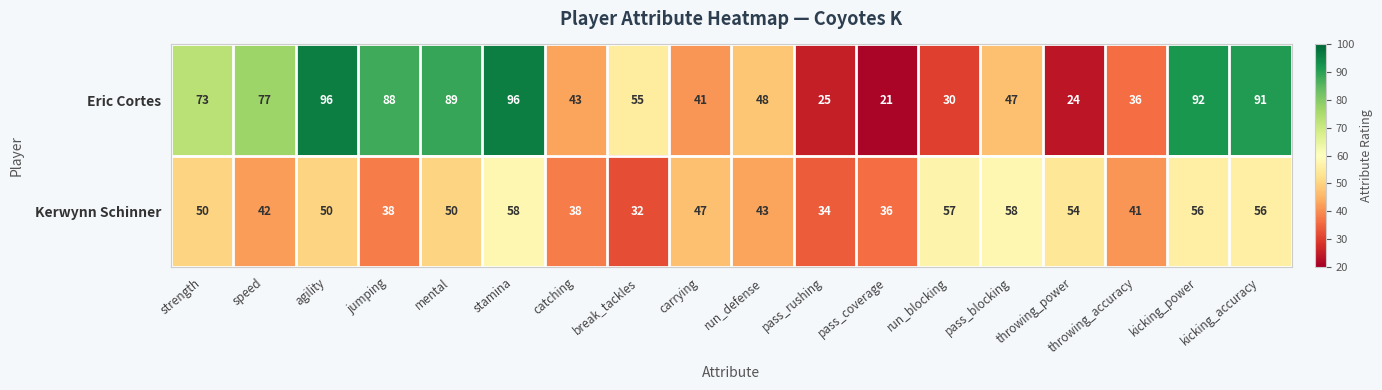

Where is Eric Cortes nearest to the value 58?

break_tackles